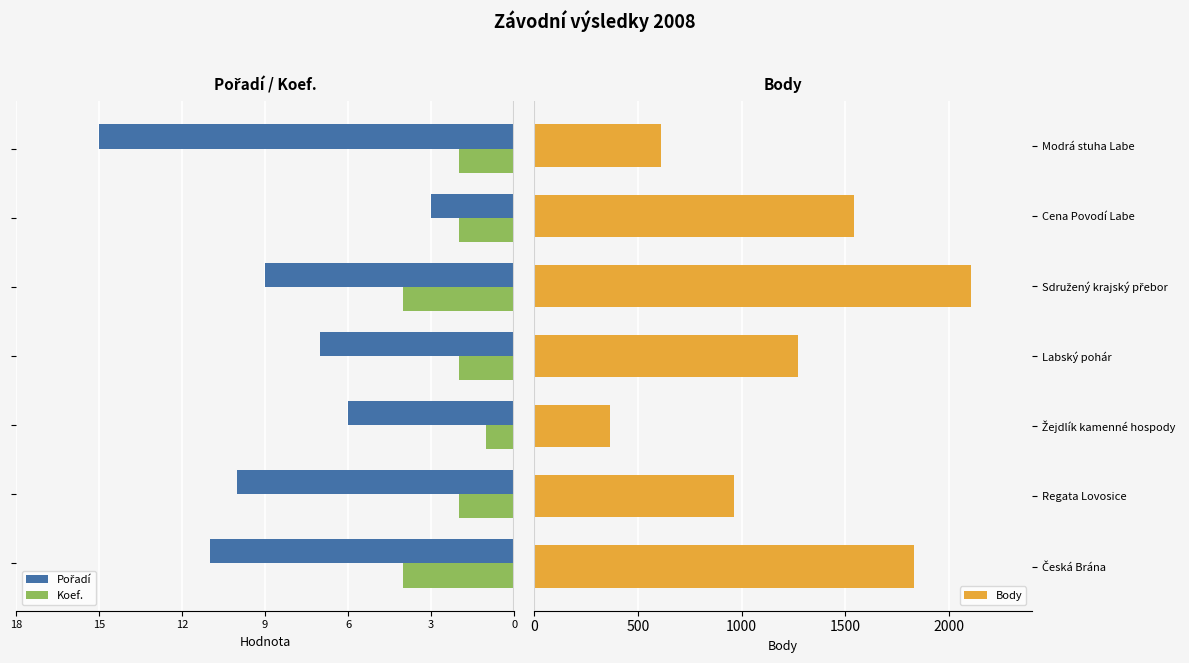

What is the lowest value of the Body series?

364